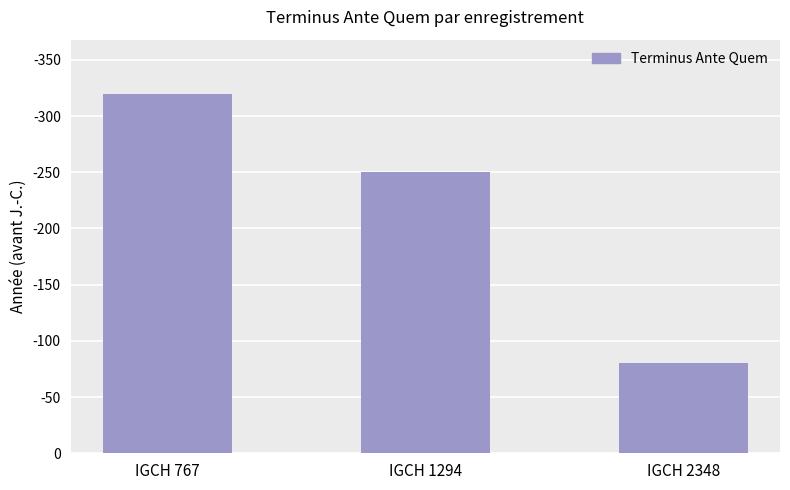

Are the bars horizontal?

No